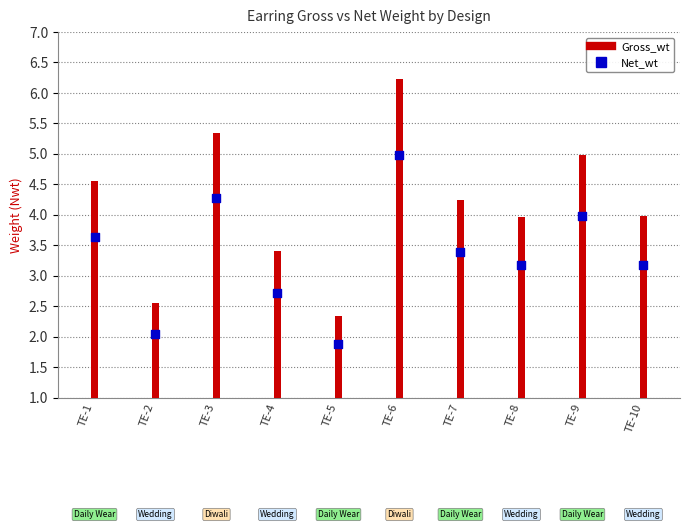

Which series has the widest spread of Y values?

Gross_wt